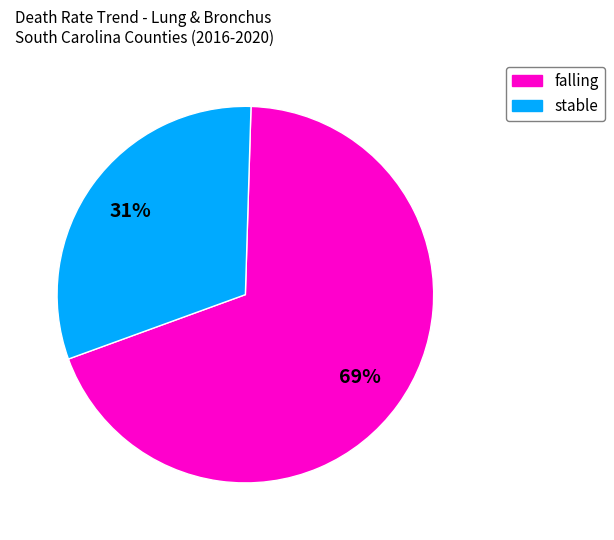

Is the sum of falling and stable greater than half?

Yes